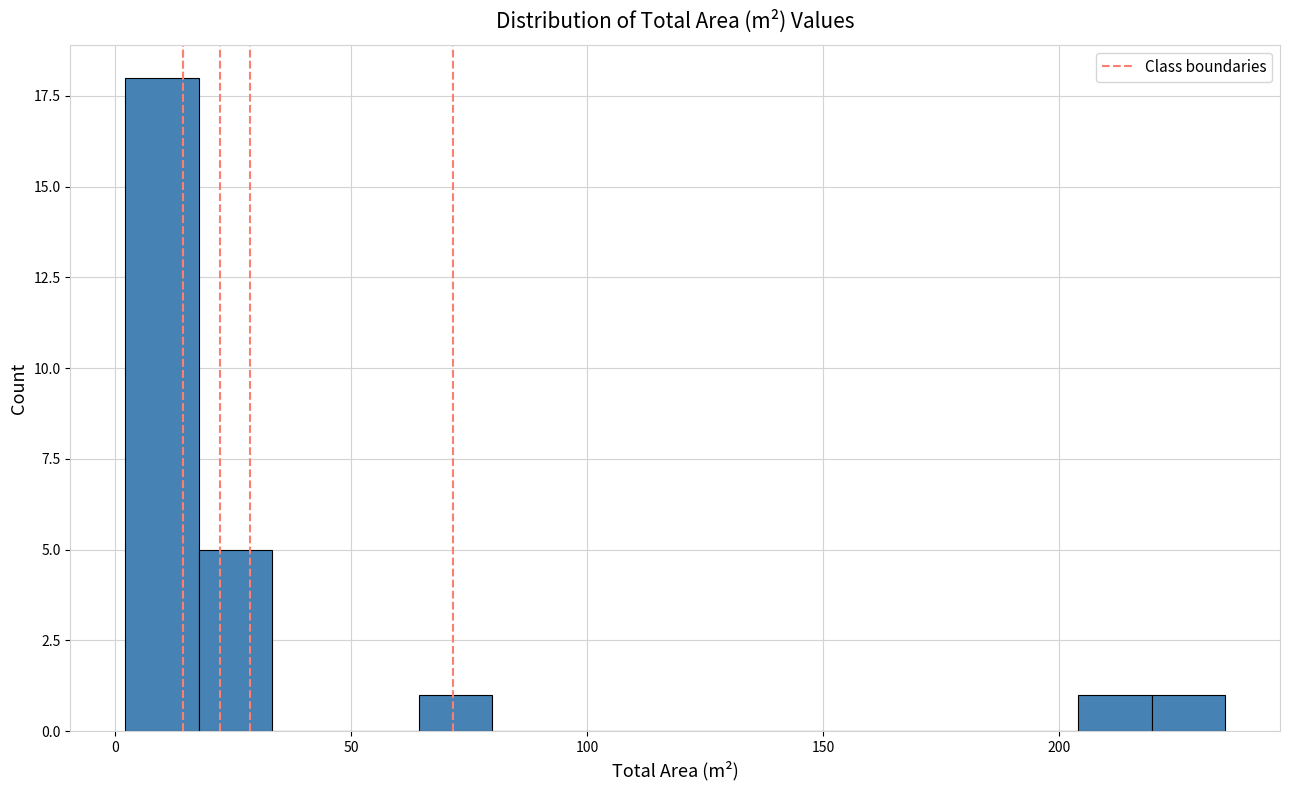

Around what value on the x-axis is the tallest bar? Give the approximate position of its centre, as read against the axis.

10